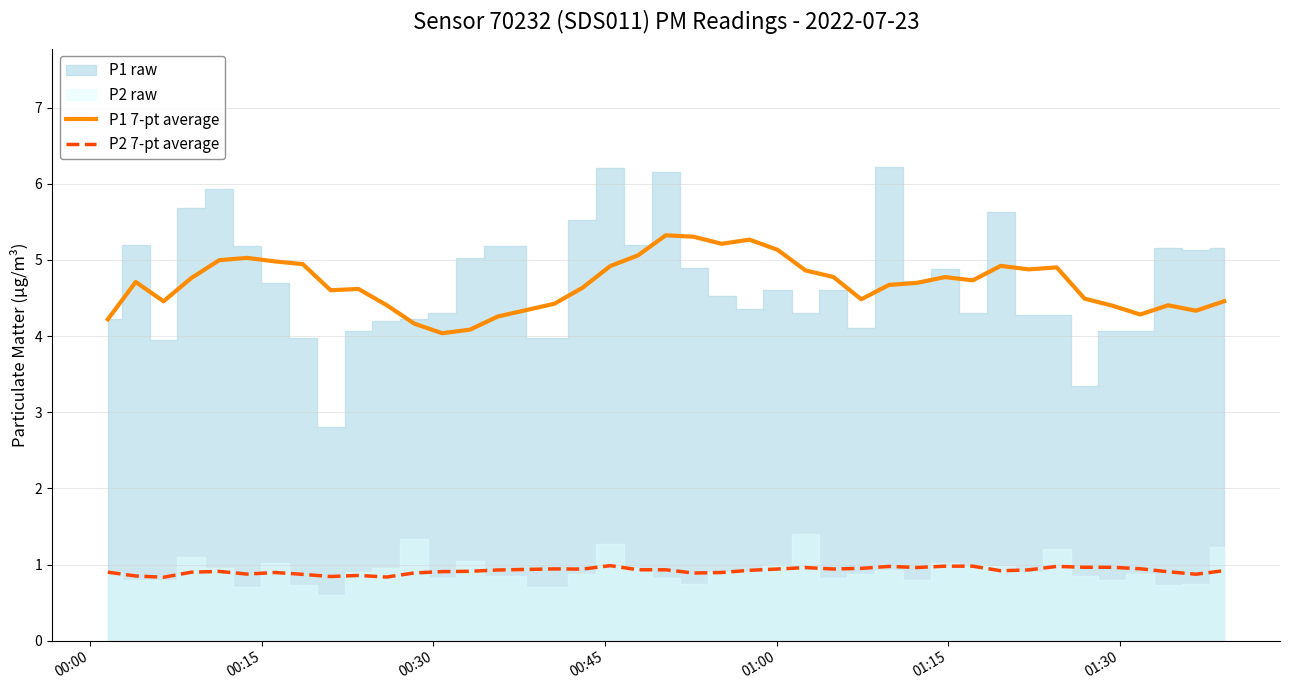

True or false: P1 7-pt average and P2 7-pt average intersect in this chart.

False